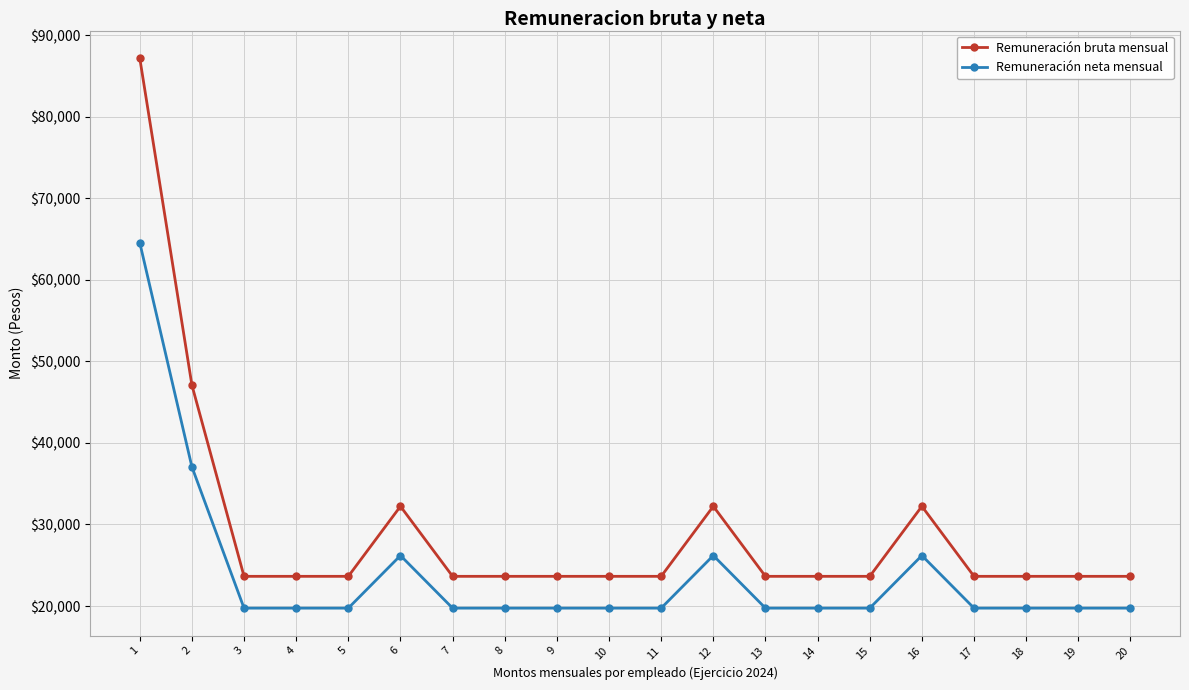

Rank the series by their maximum value, from lowest to highest.

Remuneración neta mensual, Remuneración bruta mensual